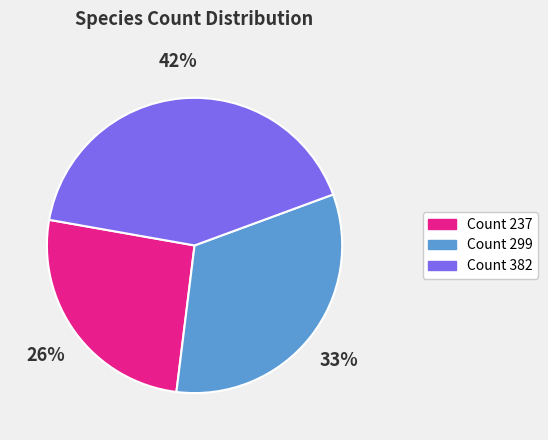

To the nearest percent, what is the difference between the largest and smallest slice percentages?

16%